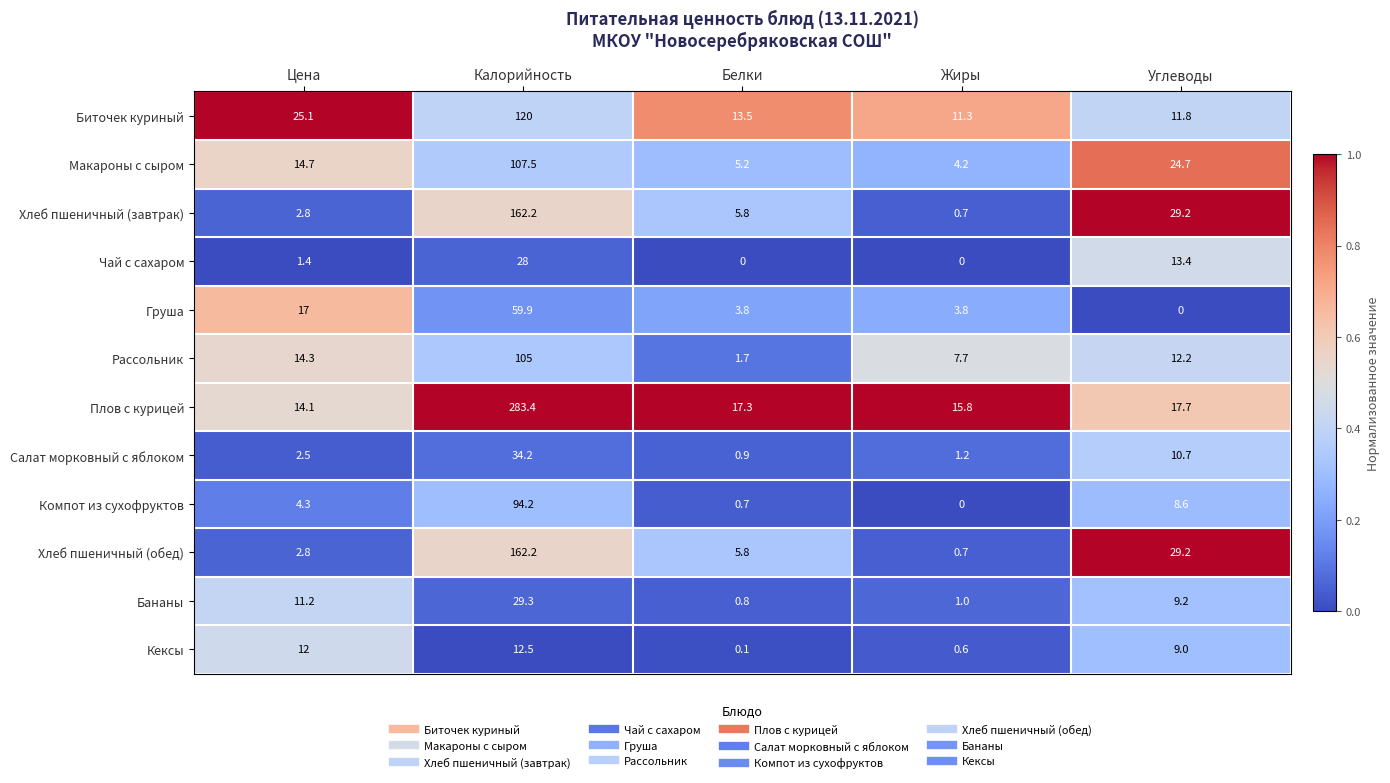

Is it true that Хлеб пшеничный (обед) equals 162.2 at Калорийность?

True